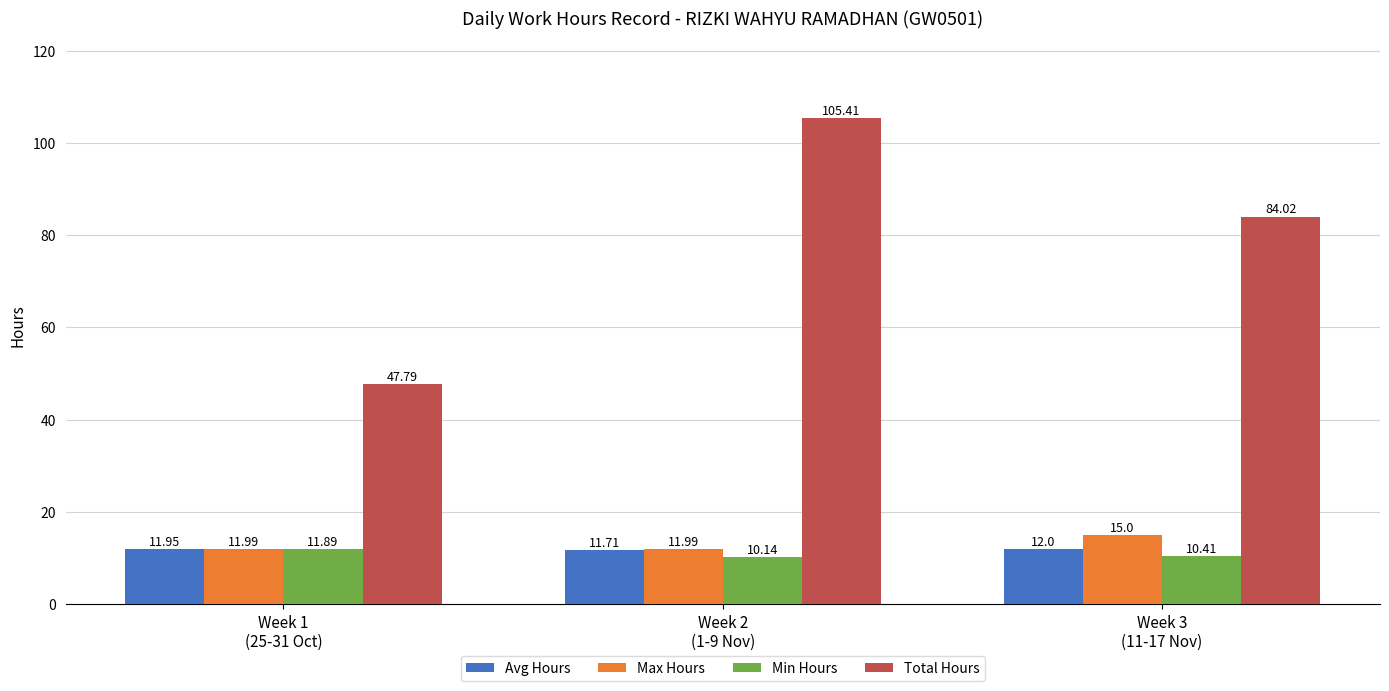

Which series has the widest spread of values?

Total Hours